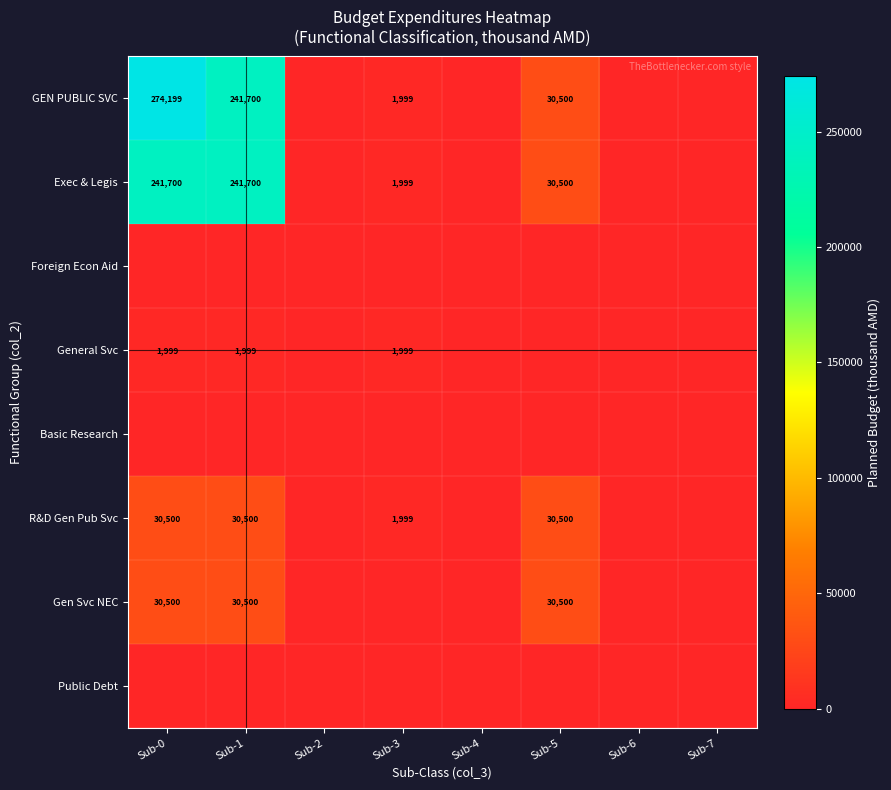

Is it true that Basic Research equals 0 at Sub-1?

True